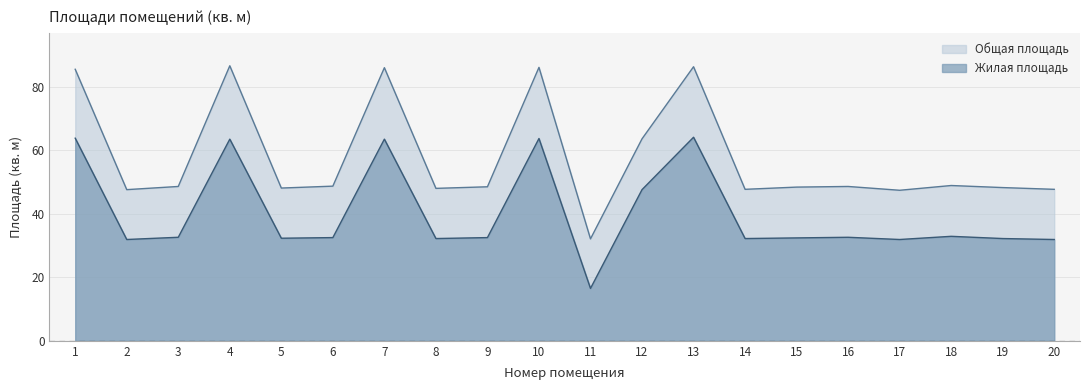

What value does the Общая площадь series have at 12?

63.6